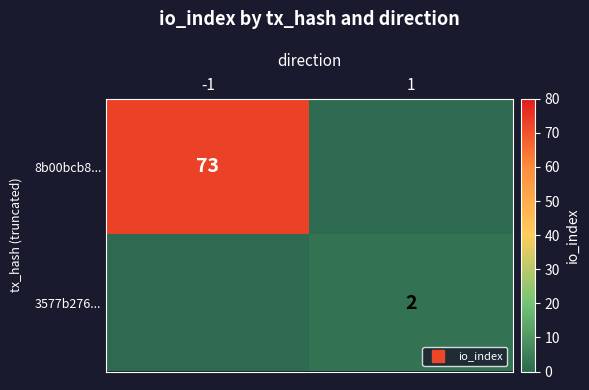

At which label is 3577b276... closest to 1?

-1